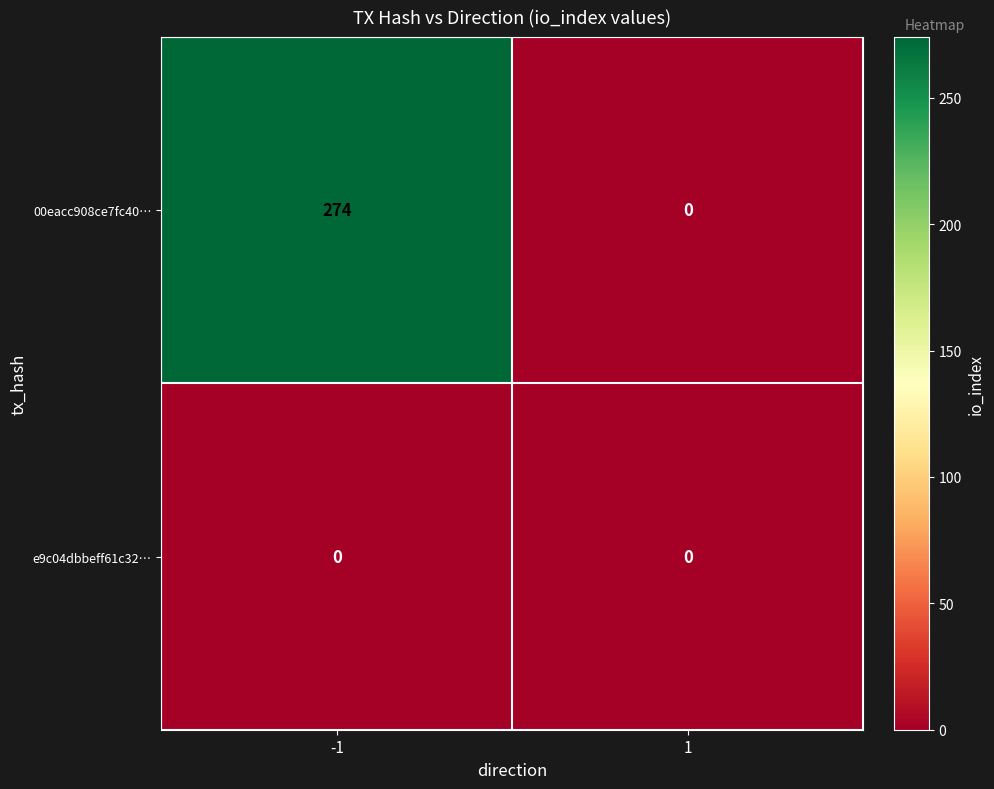

What is the average value of the 00eacc908ce7fc40… series?

137